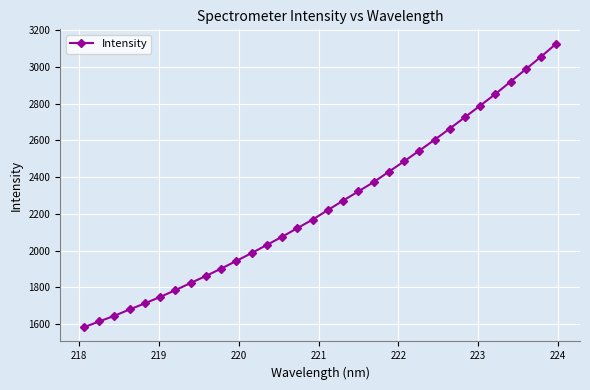

How many lines are shown in the chart?

1